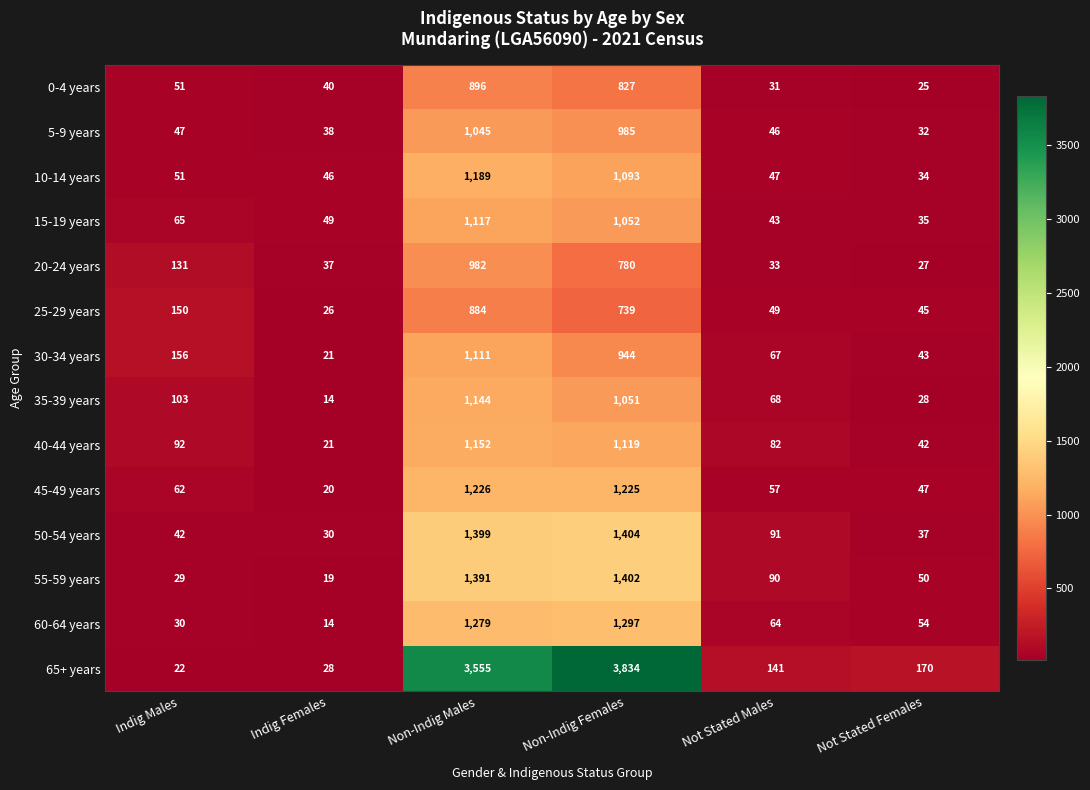

What is the spread (max minus min) of values at Non-Indig Females?

3095